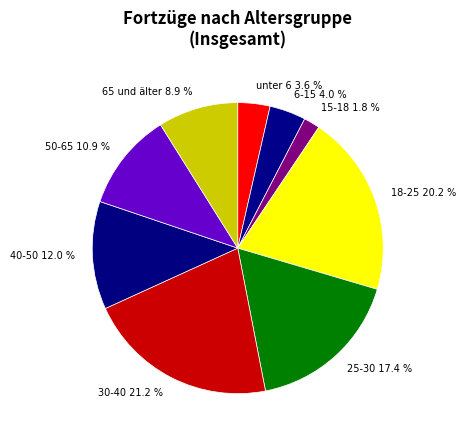

What is the smallest slice in the pie chart?

15-18